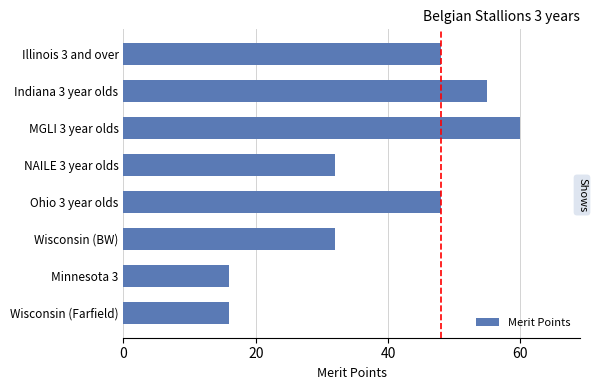

Reading top to bottom, extract all data points from this chart.

48	55	60	32	48	32	16	16